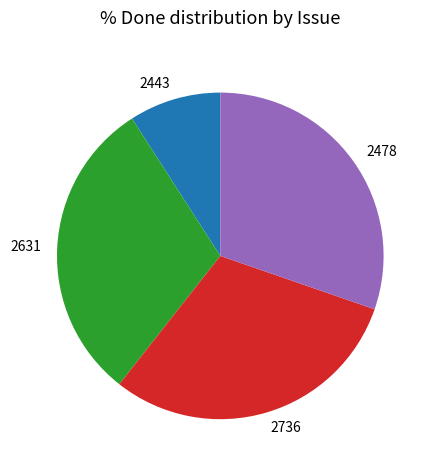

Combined, do 2631 and 2478 account for over 50%?

Yes